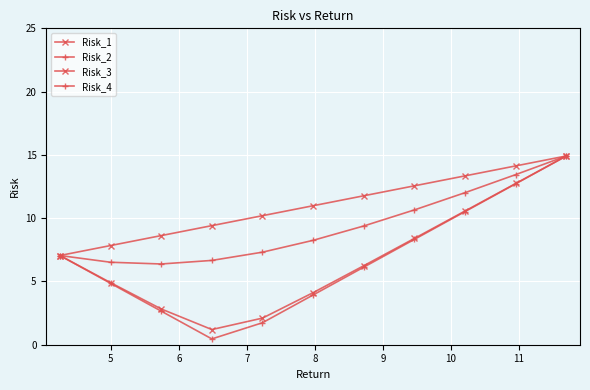

In Risk_2, how many points are lower than both neighbors (excluding endpoints)?

1